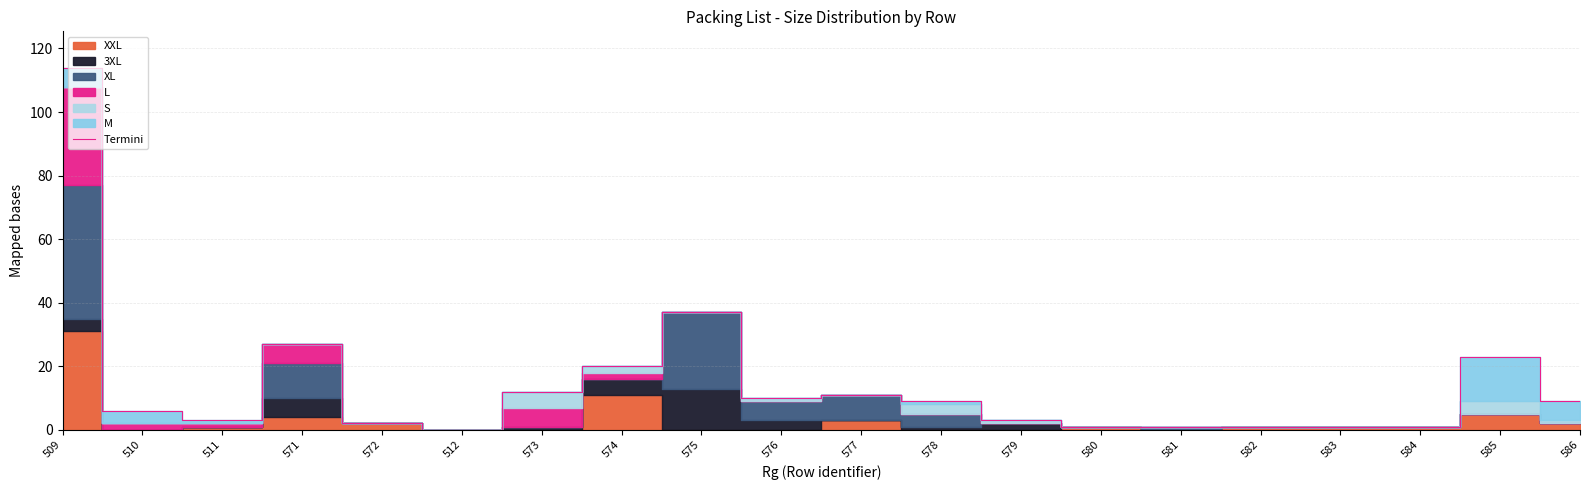

What is the sum of all values?

291